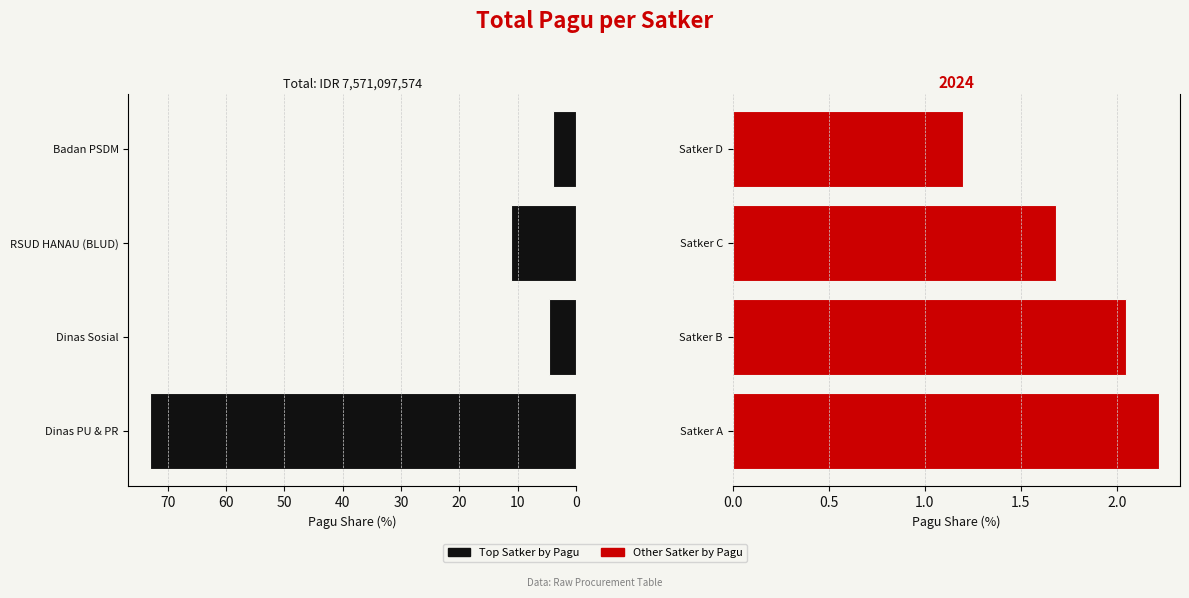

What is the difference between the second highest and minimum values in the Right Group (Satker) series?

0.8